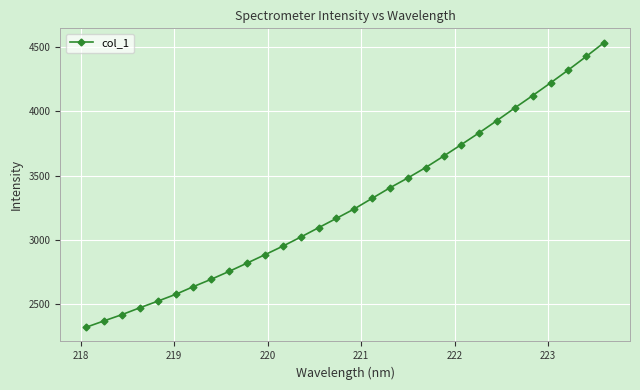

What is the value of the 14th point from the left?

3093.6